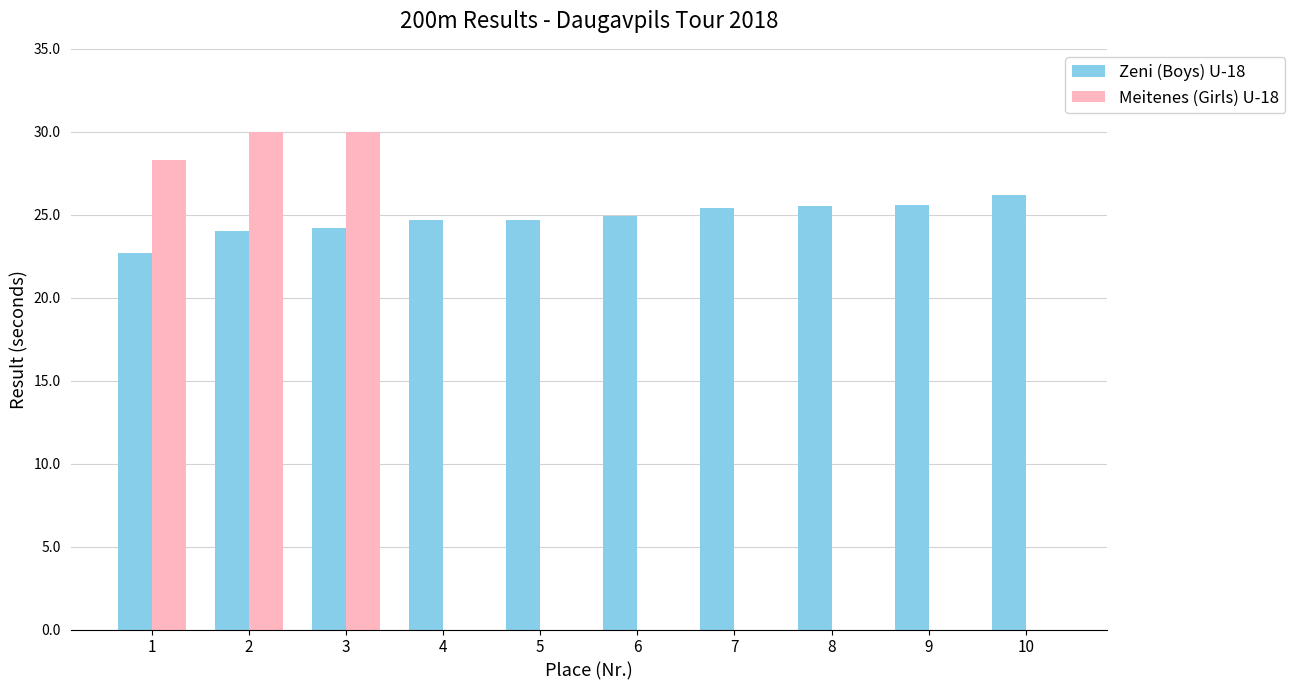

How many groups of bars are there?

10